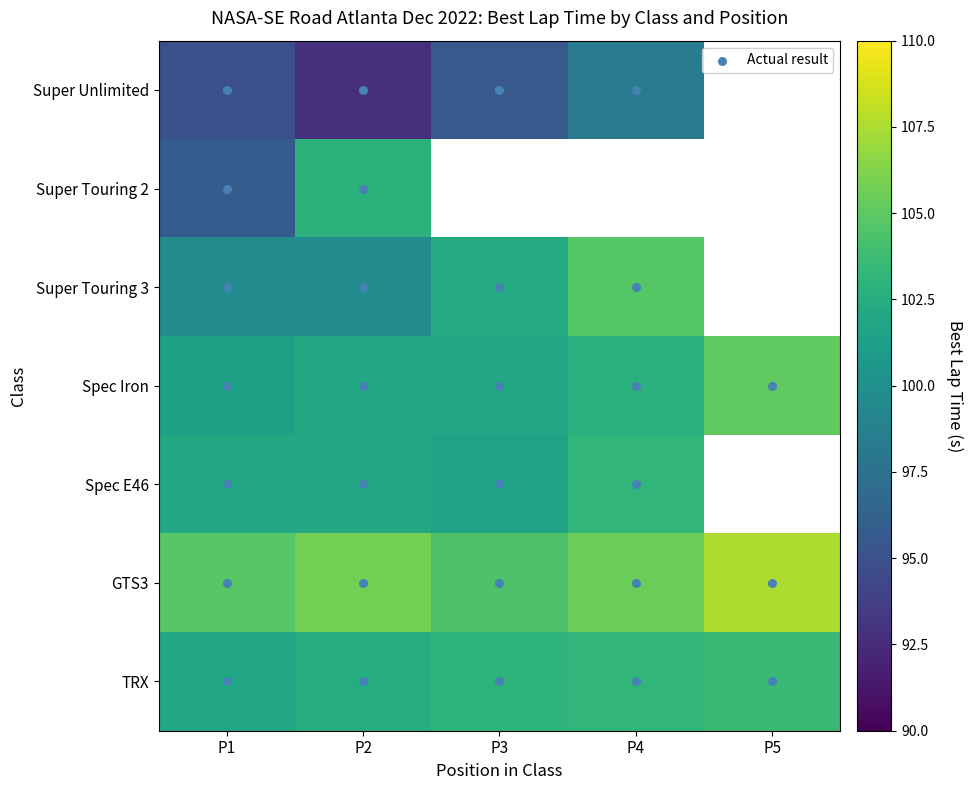

Rank the categories by Spec E46 value from lowest to highest.

P3, P1, P2, P4, P5